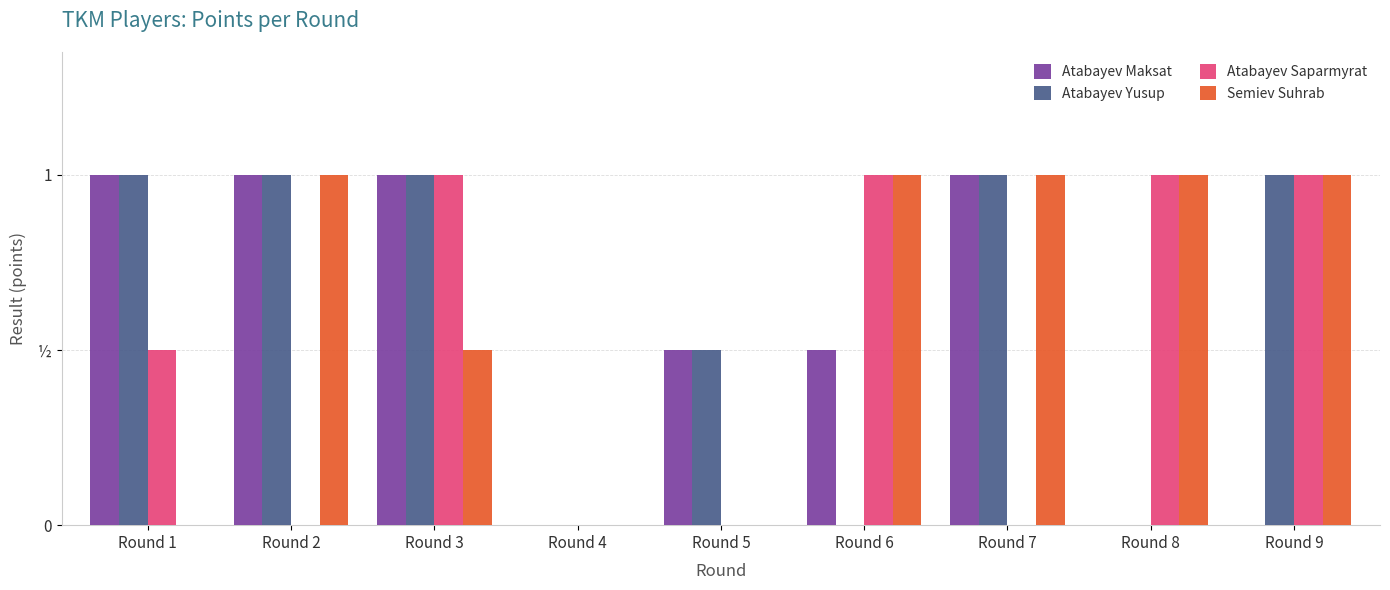

Reading left to right, what are all the values shown in this chart?

Atabayev Maksat: 1.0	1.0	1.0	0.0	0.5	0.5	1.0	0.0	0.0
Atabayev Yusup: 1.0	1.0	1.0	0.0	0.5	0.0	1.0	0.0	1.0
Atabayev Saparmyrat: 0.5	0.0	1.0	0.0	0.0	1.0	0.0	1.0	1.0
Semiev Suhrab: 0.0	1.0	0.5	0.0	0.0	1.0	1.0	1.0	1.0